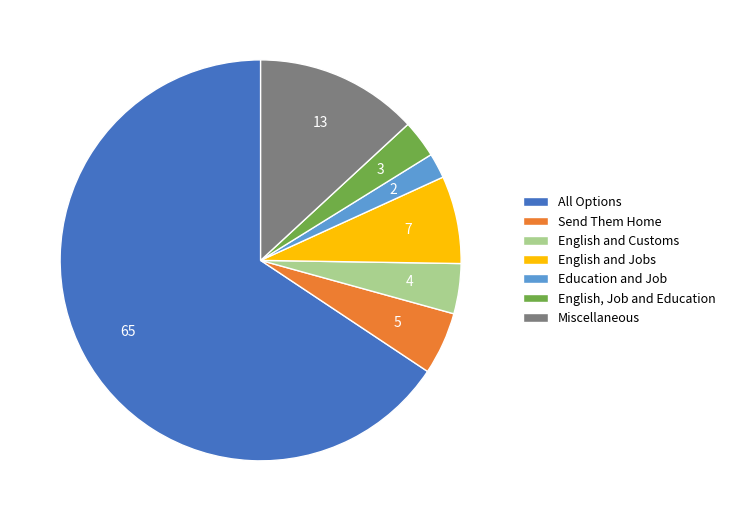

Approximately how many times larger is the value at English, Job and Education compared to Education and Job?

1.5